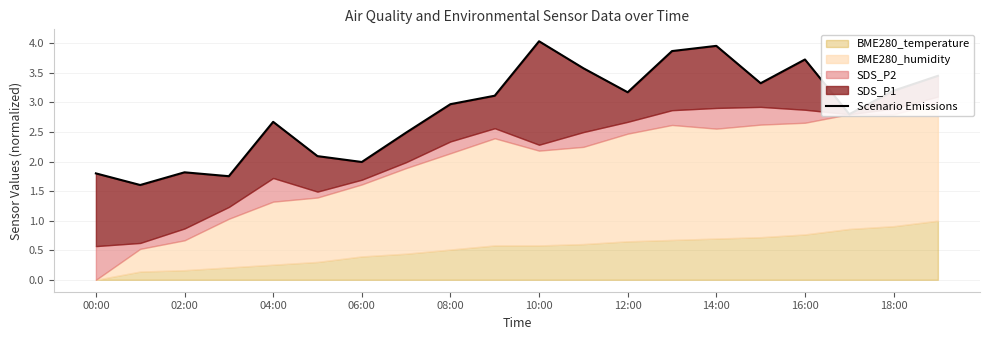

What is the difference between the maximum and minimum values?

2.4